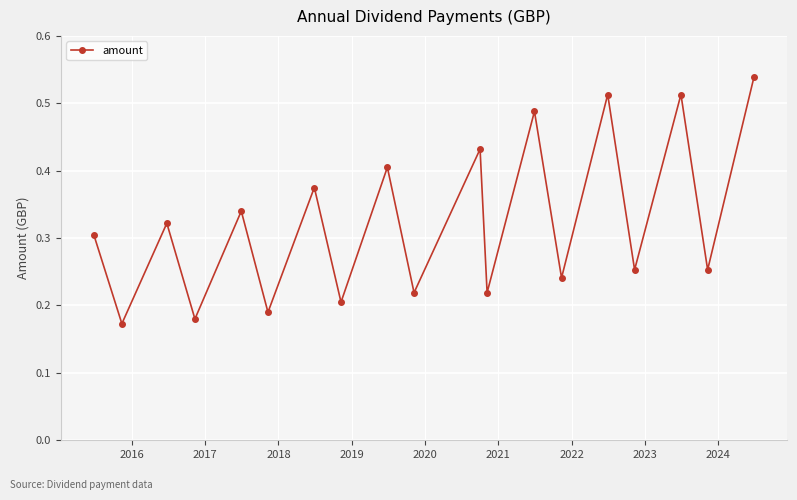

How many values are between 0 and 1?

19